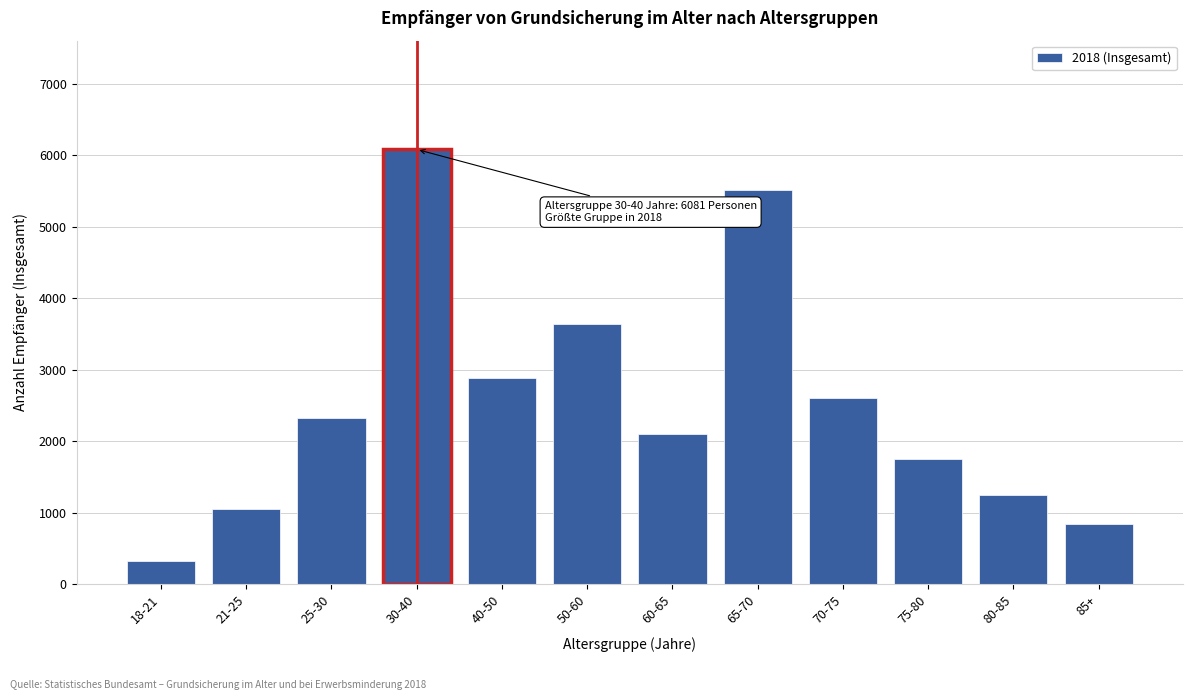

Reading left to right, list all the values displayed in this chart.

18-21=332	21-25=1047	25-30=2322	30-40=6081	40-50=2880	50-60=3642	60-65=2096	65-70=5508	70-75=2608	75-80=1752	80-85=1253	85+=844